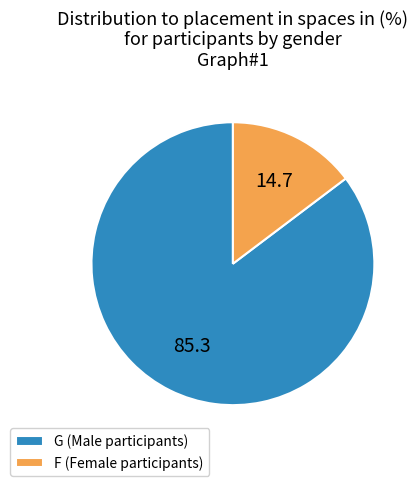

True or false: F accounts for 15% of the total.

True